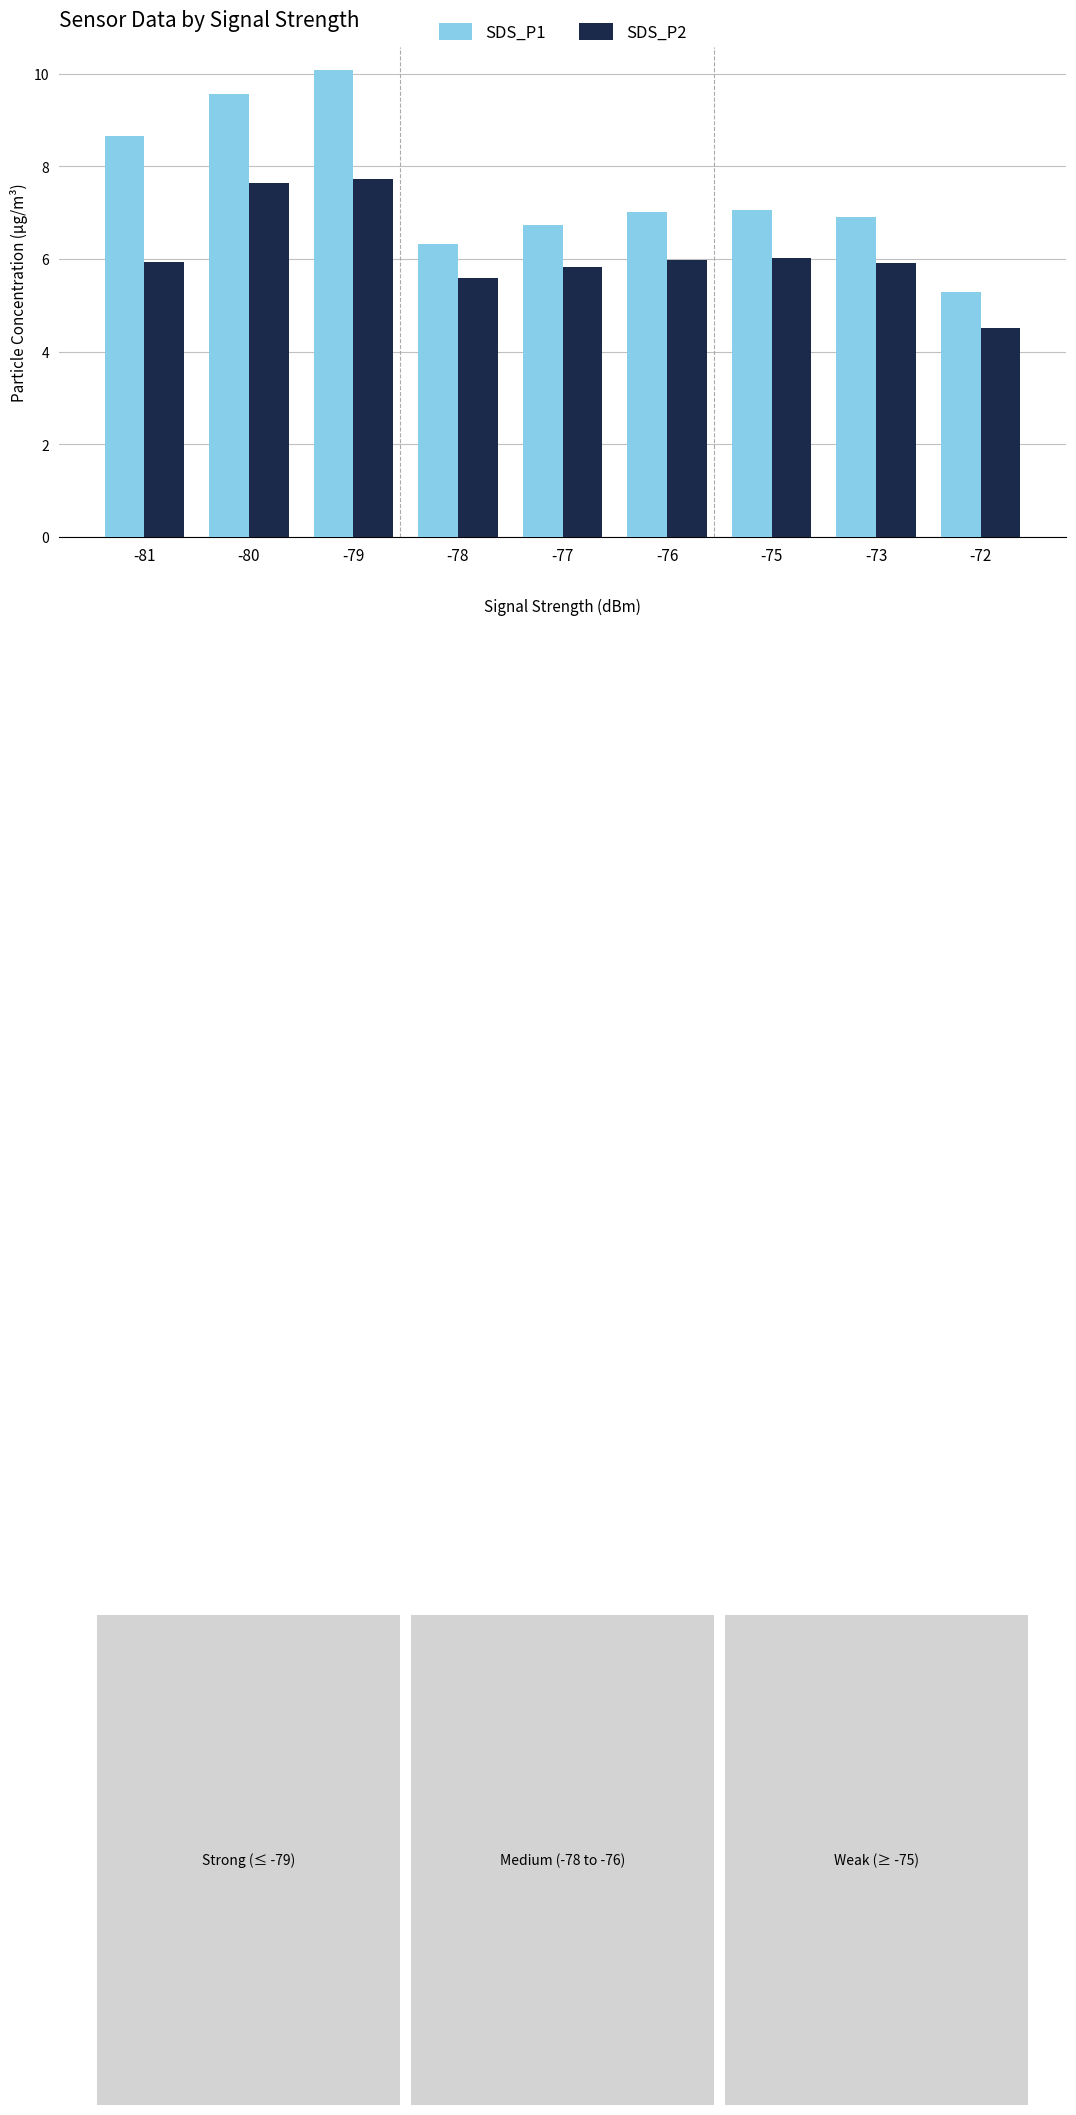

What are all the series names shown in the legend?

SDS_P1, SDS_P2